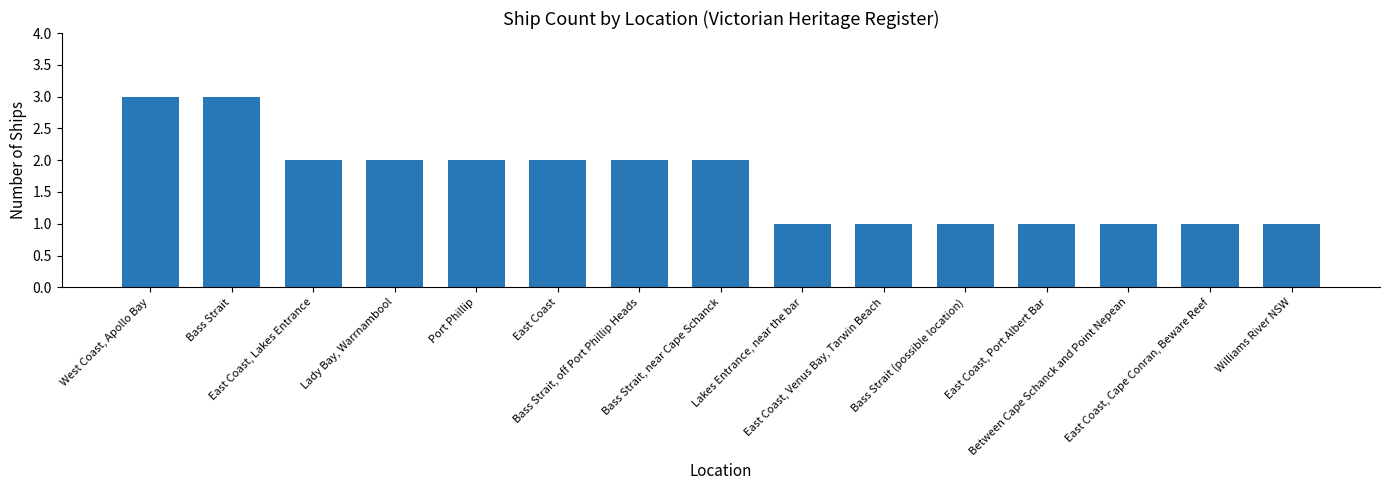

What is the sum of all values?

25